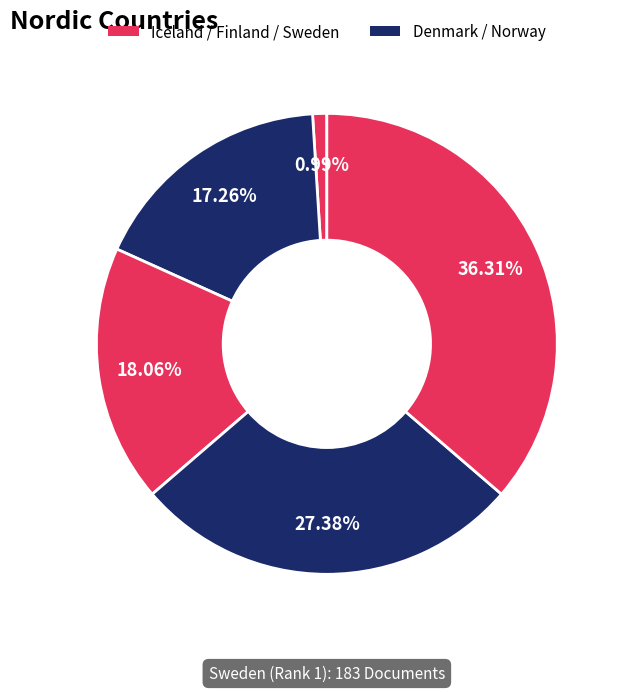

Count the number of slices in the pie.

5